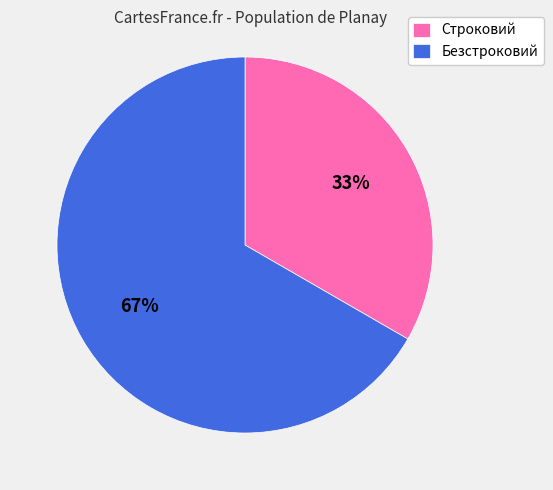

Is the sum of Безстроковий and Строковий greater than half?

Yes